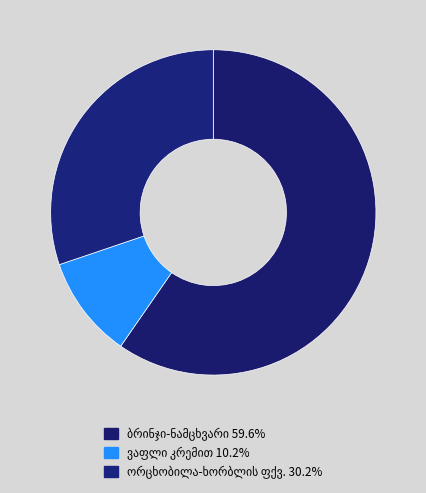

Count the number of slices in the pie.

3